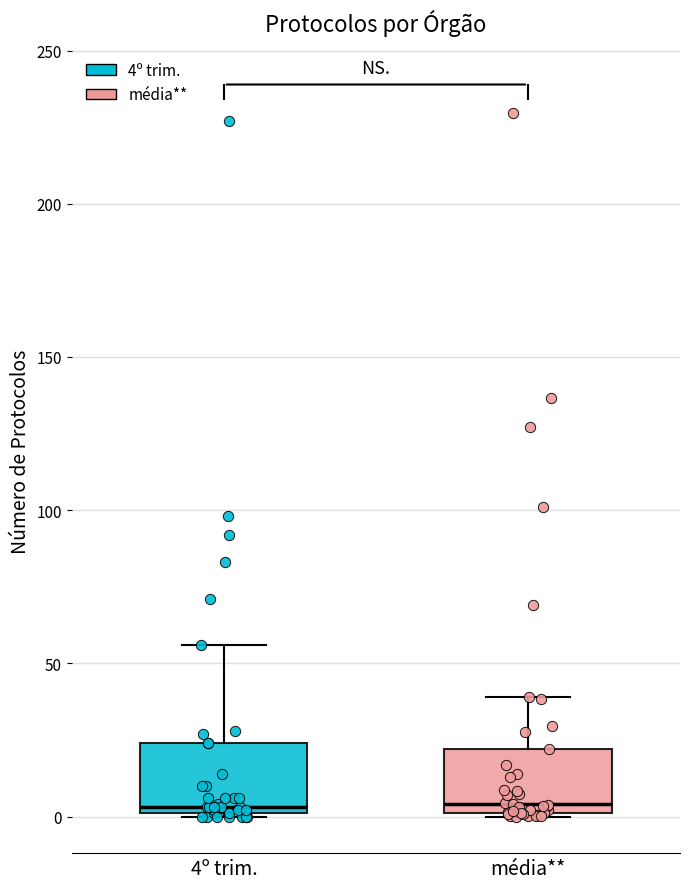

Reading left to right, read every box against the y-axis: the position of its median line, the range the box covers, and the ends of its whiskers. The values are not printed on the chart, so give them approximately, as read against the axis.

4º trim.: median 5, box 0 to 25, whiskers 0 to 55
média**: median 5, box 0 to 20, whiskers 0 to 40